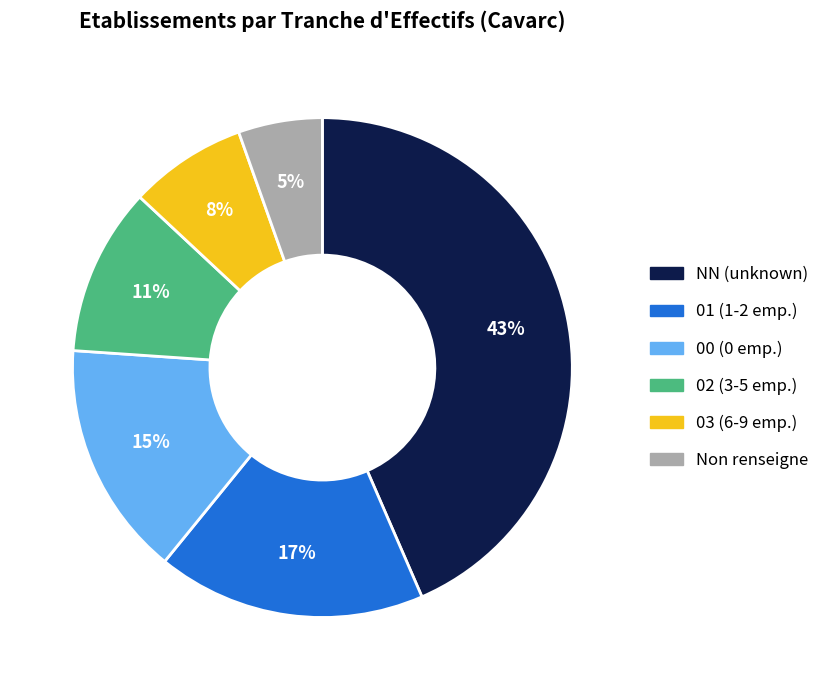

Is there any slice that represents more than half of the pie?

No